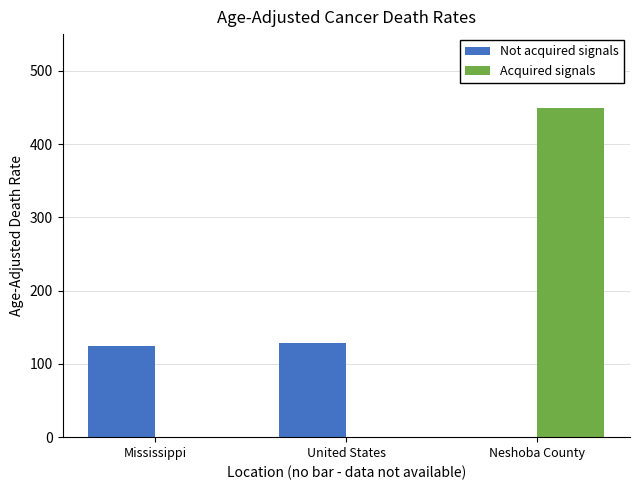

What is the sum of the Acquired signals values at Mississippi and Neshoba County?

449.5